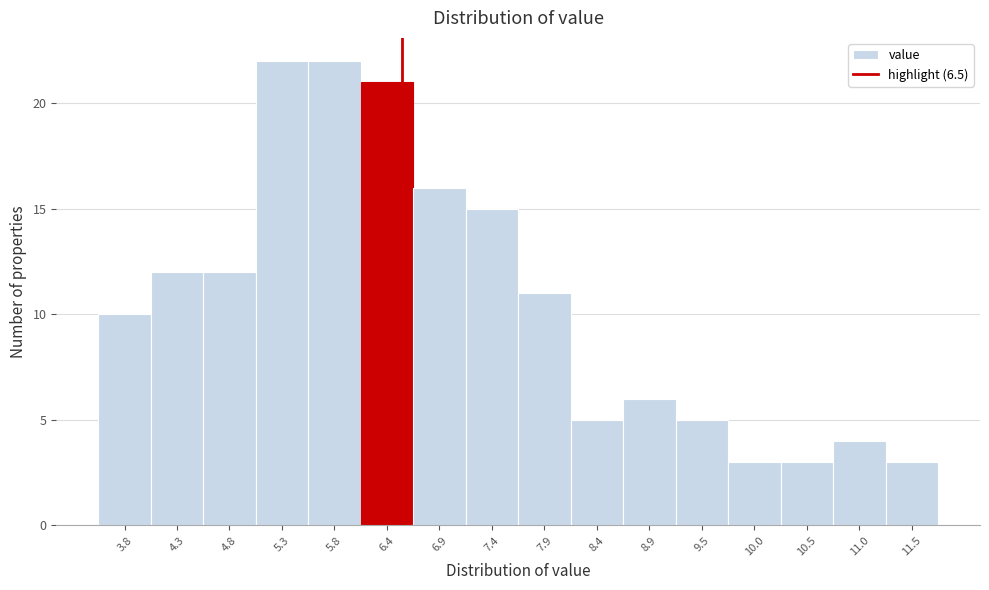

Reading left to right, transcribe this chart: for each bar, give the range it covers on the x-axis and its height. Neither the bar edges nor the heights are printed on the chart, so give them approximately, as read against the axes.

3.5 to 4.0: 10
4.0 to 4.5: 12
4.5 to 5.1: 12
5.1 to 5.6: 22
5.6 to 6.1: 22
6.1 to 6.6: 21
6.6 to 7.1: 16
7.1 to 7.7: 15
7.7 to 8.2: 11
8.2 to 8.7: 5
8.7 to 9.2: 6
9.2 to 9.7: 5
9.7 to 10.2: 3
10.2 to 10.8: 3
10.8 to 11.3: 4
11.3 to 11.8: 3